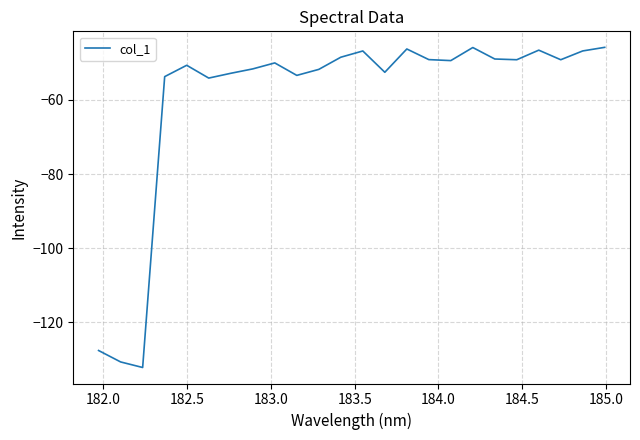

True or false: there are more than 2 points higher than both neighbors.

True